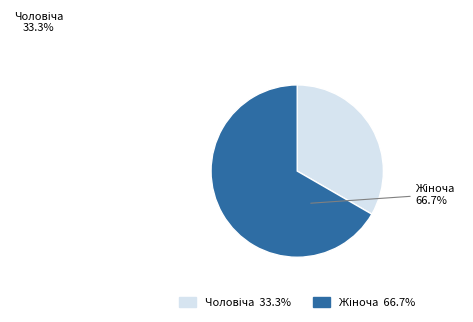

Is there any slice that represents more than half of the pie?

Yes